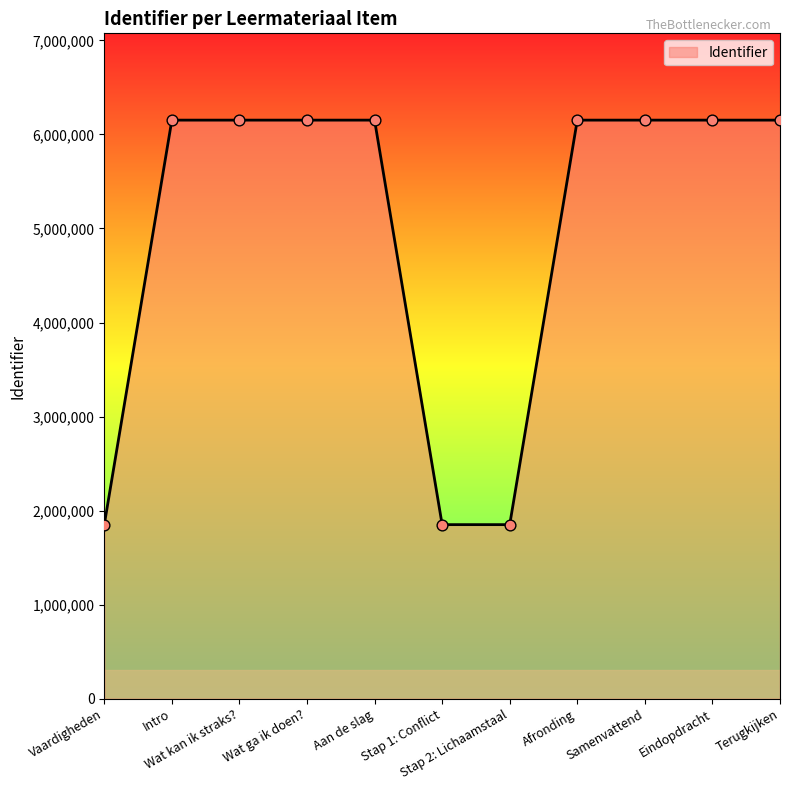

What is the change in value from Vaardigheden to Intro?

+4300376